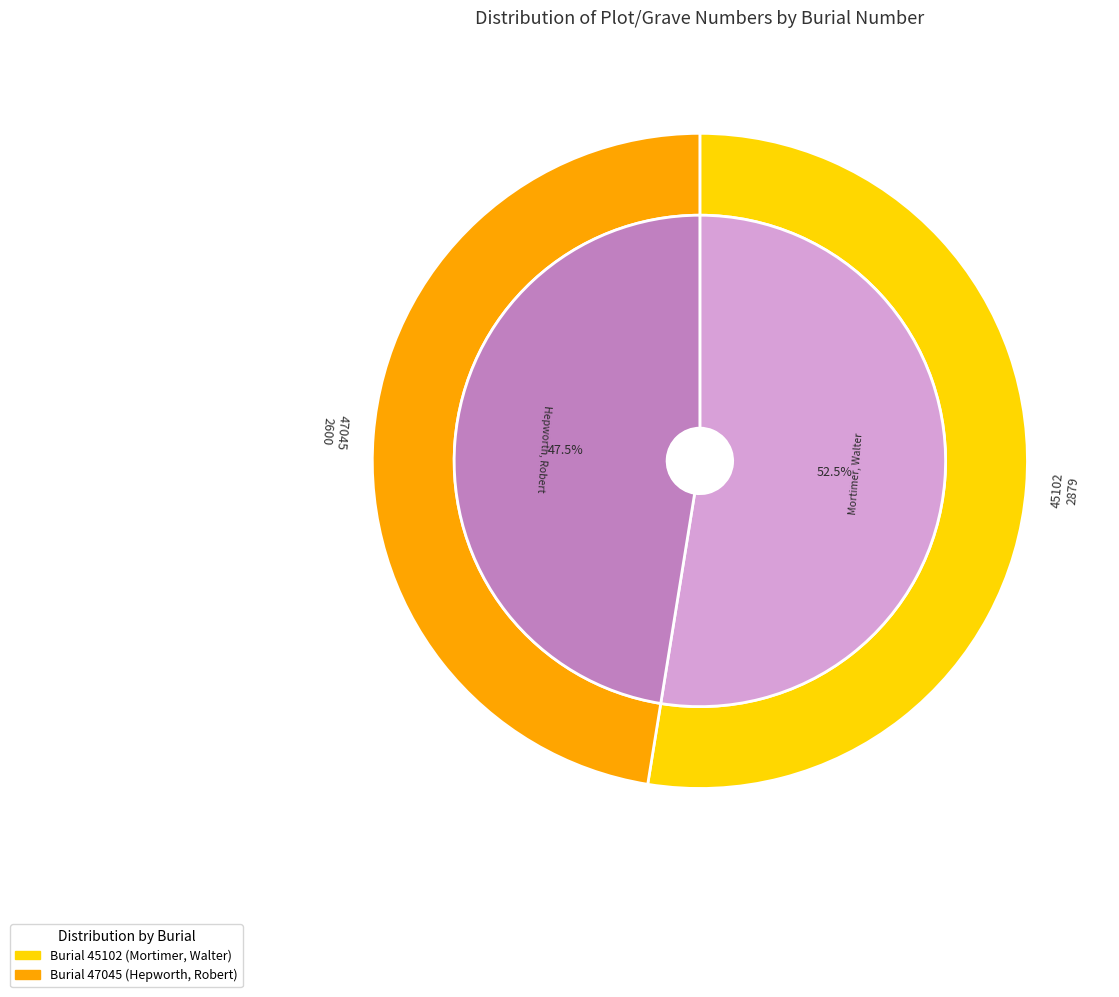

To the nearest percent, what portion does 45102 represent?

53%